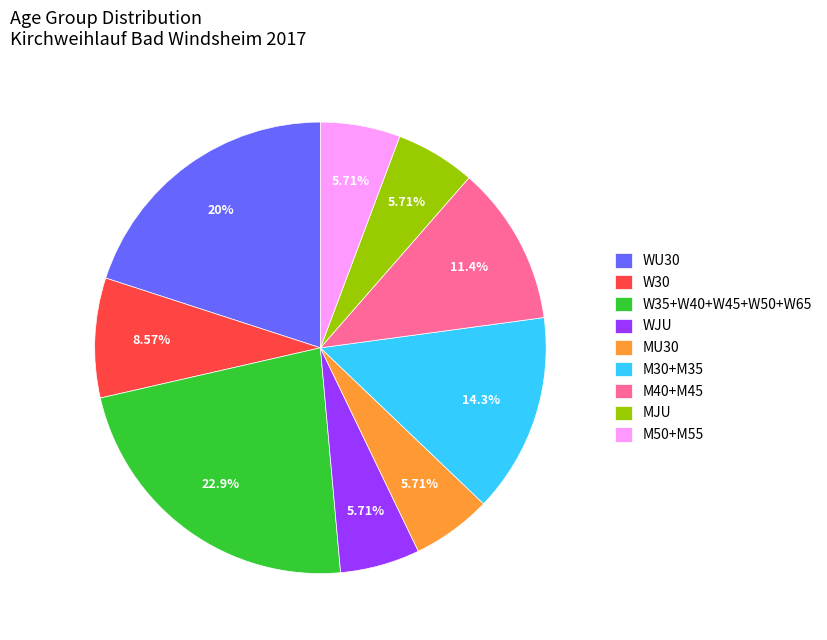

Approximately how many times larger is the value at M40+M45 compared to M50+M55?

2.0